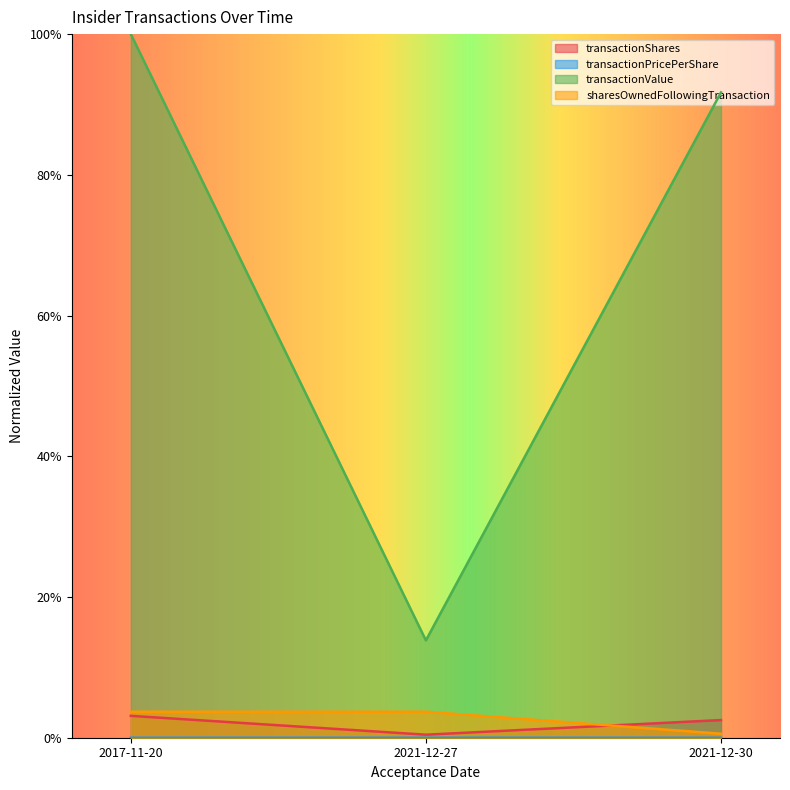

Which category has the highest value across all series?

2017-11-20